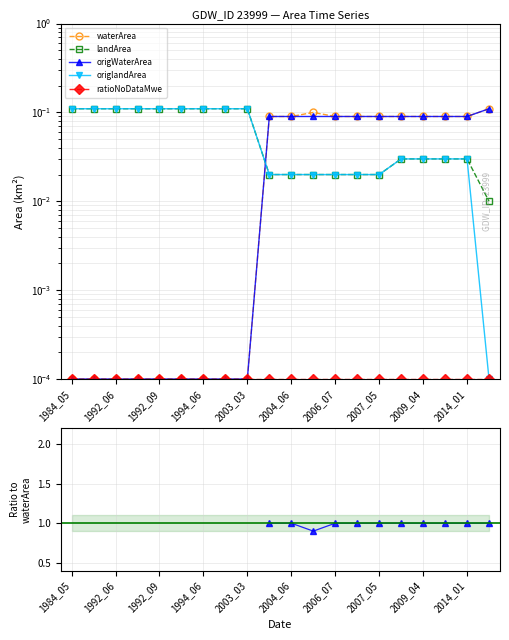

What is the average value of the origWaterArea series?

0.1